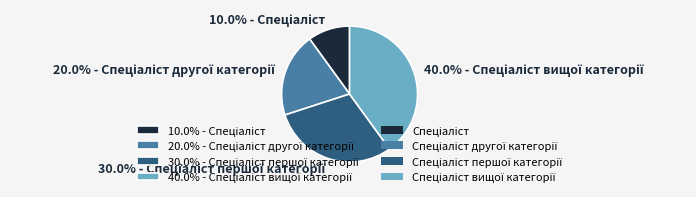

Is there a majority slice in this chart?

No